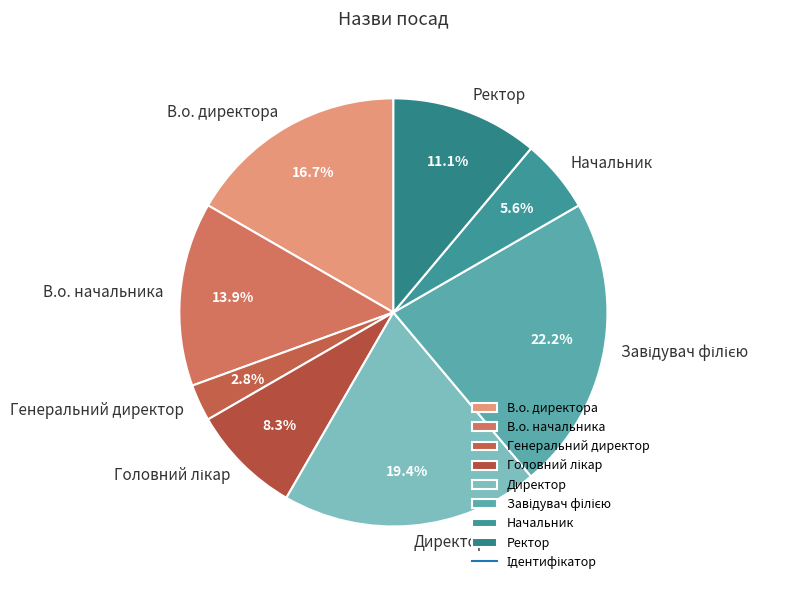

Which category has the smallest portion of the pie?

Генеральний директор